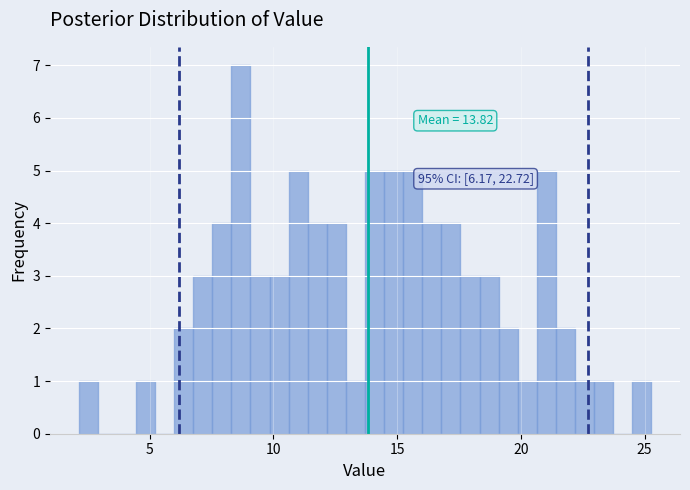

Around what value on the x-axis is the tallest bar? Give the approximate position of its centre, as read against the axis.

8.5